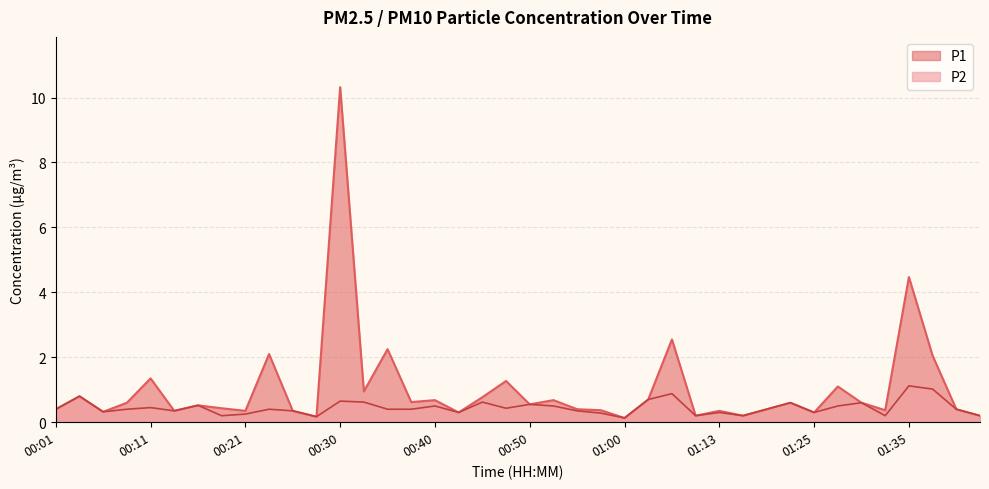

At how many categories does at least one series exceed 1?

9